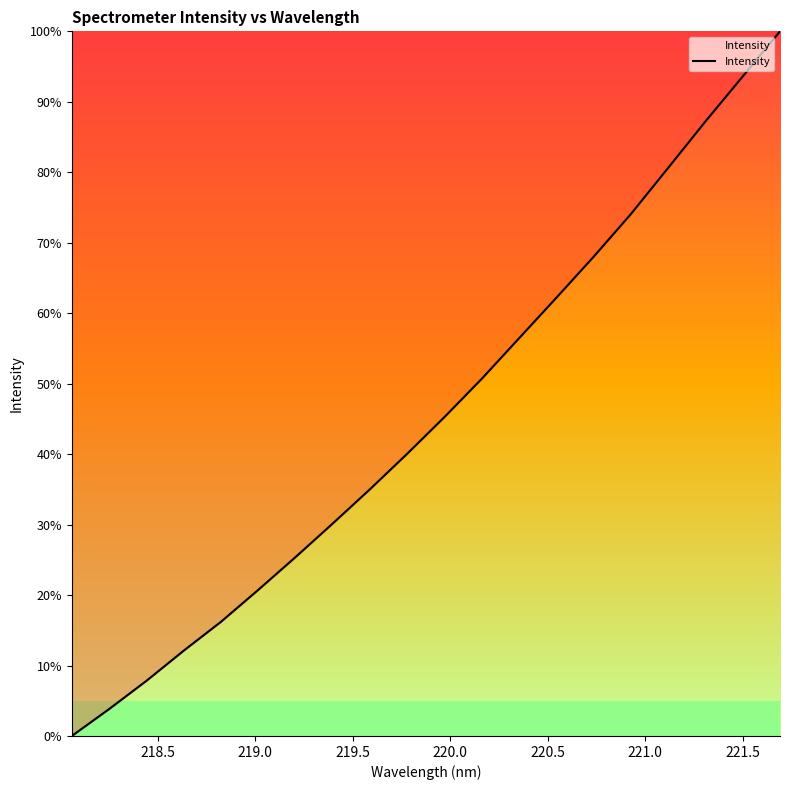

What is the difference between the maximum and minimum values?

100.0